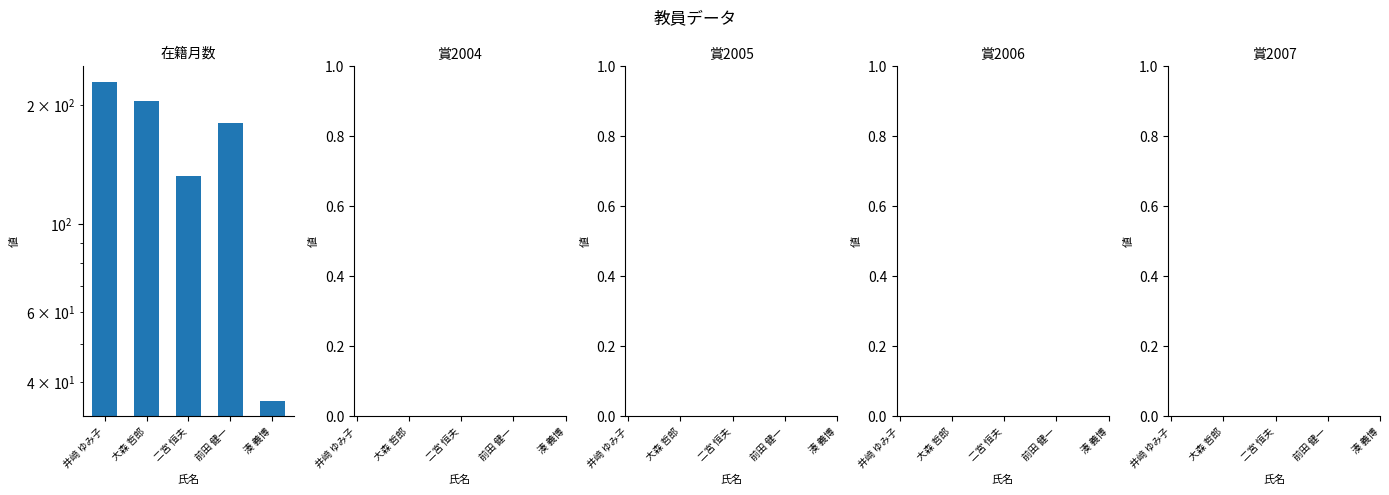

Which label corresponds to the smallest value in the chart?

湊 義博